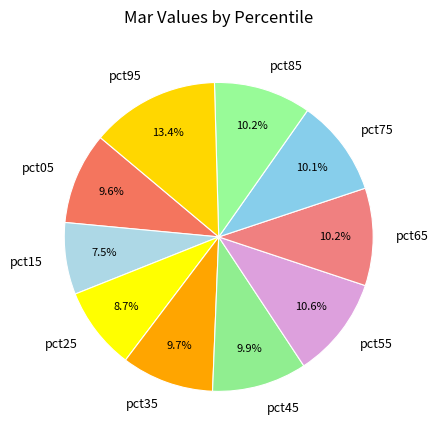

Does any single category account for the majority?

No